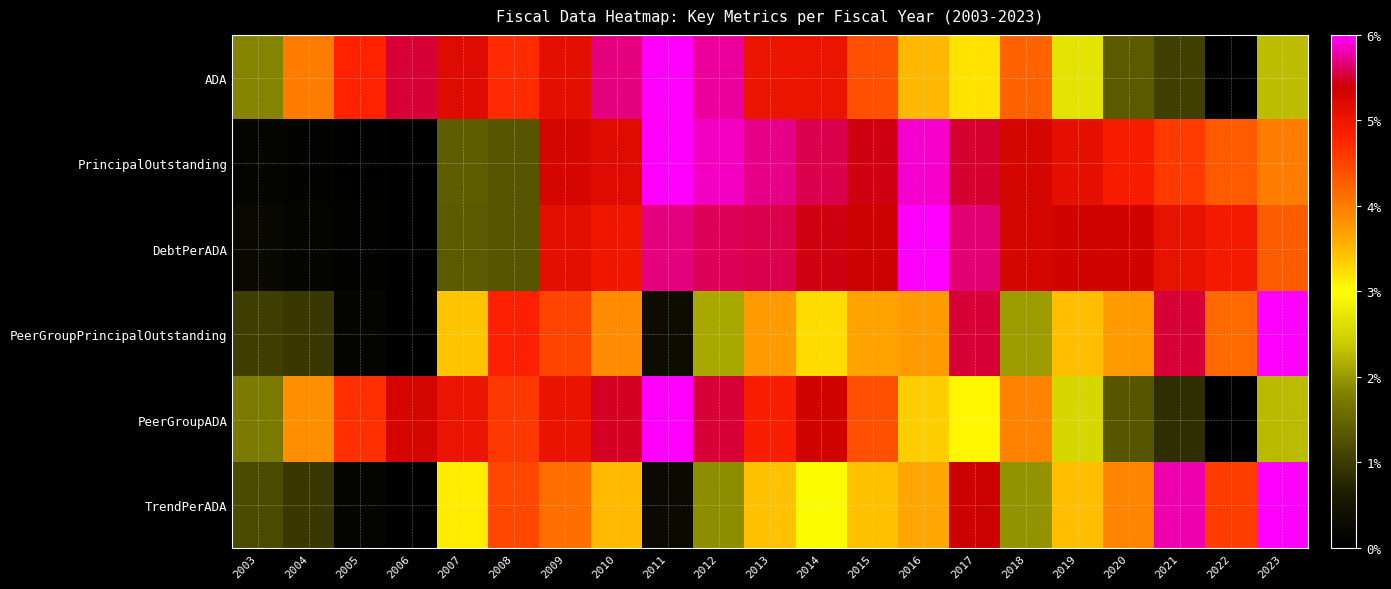

At which category is the sum across all series the highest?

2009